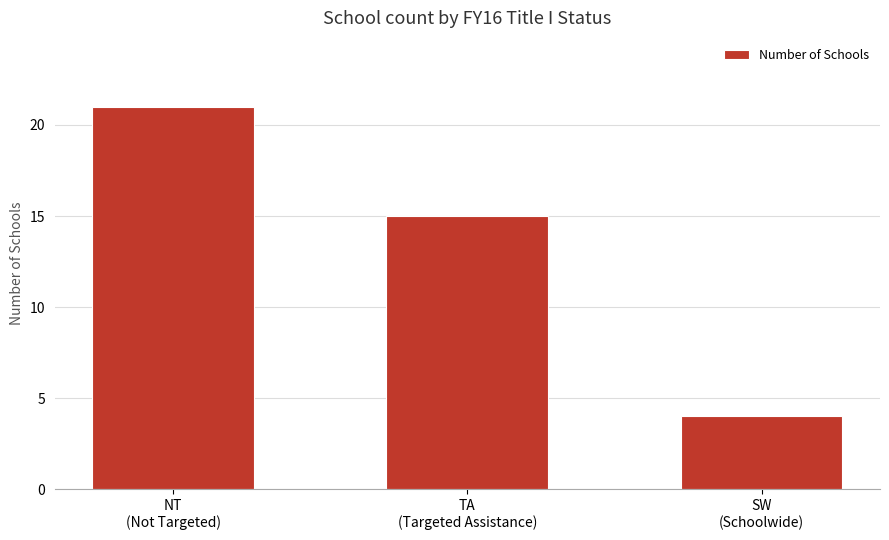

List the labels in order of value, largest first.

NT
(Not Targeted), TA
(Targeted Assistance), SW
(Schoolwide)